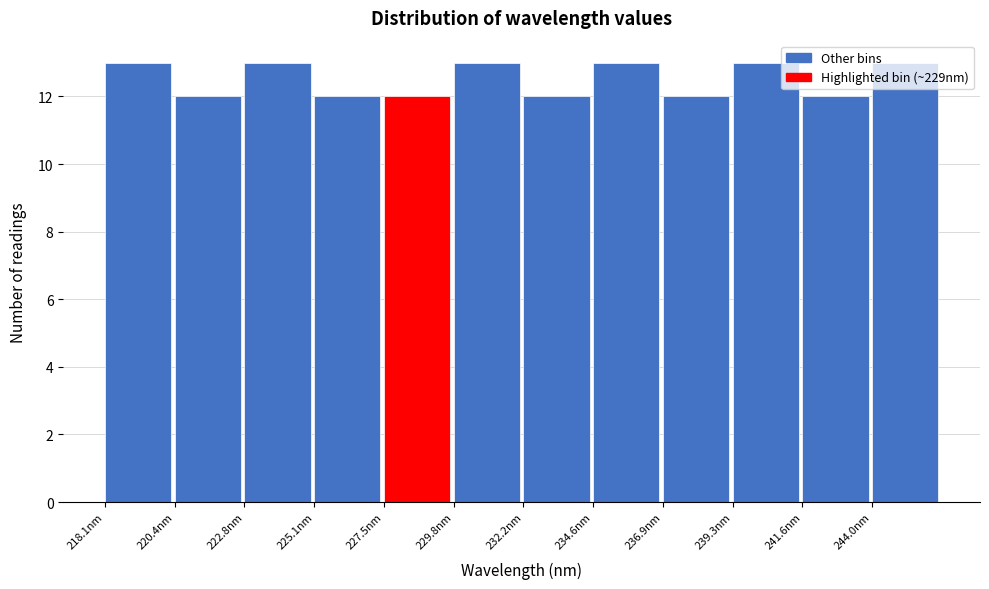

Reading left to right, list every bar in this chart as the range it spans on the x-axis followed by its height. Neither the bar edges nor the heights are printed on the chart, so give them approximately, as read against the axes.

218.0 to 220.5: 13
220.5 to 223.0: 12
223.0 to 225.0: 13
225.0 to 227.5: 12
227.5 to 230.0: 12
230.0 to 232.0: 13
232.0 to 234.5: 12
234.5 to 237.0: 13
237.0 to 239.5: 12
239.5 to 241.5: 13
241.5 to 244.0: 12
244.0 to 246.5: 13